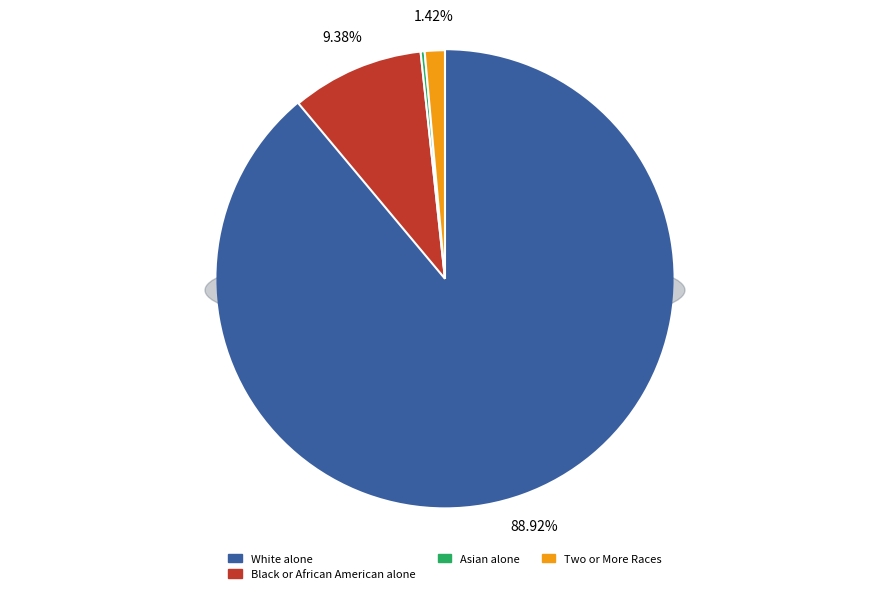

Is the sum of Native Hawaiian and Other Pacific and White alone greater than half?

Yes